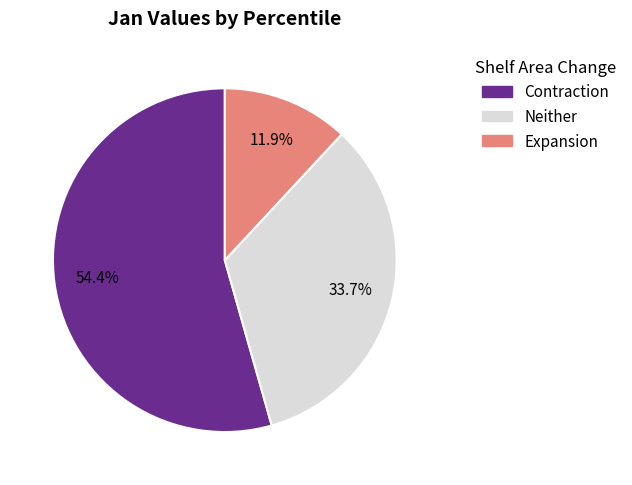

How much of the chart is everything except Neither?

66.3%